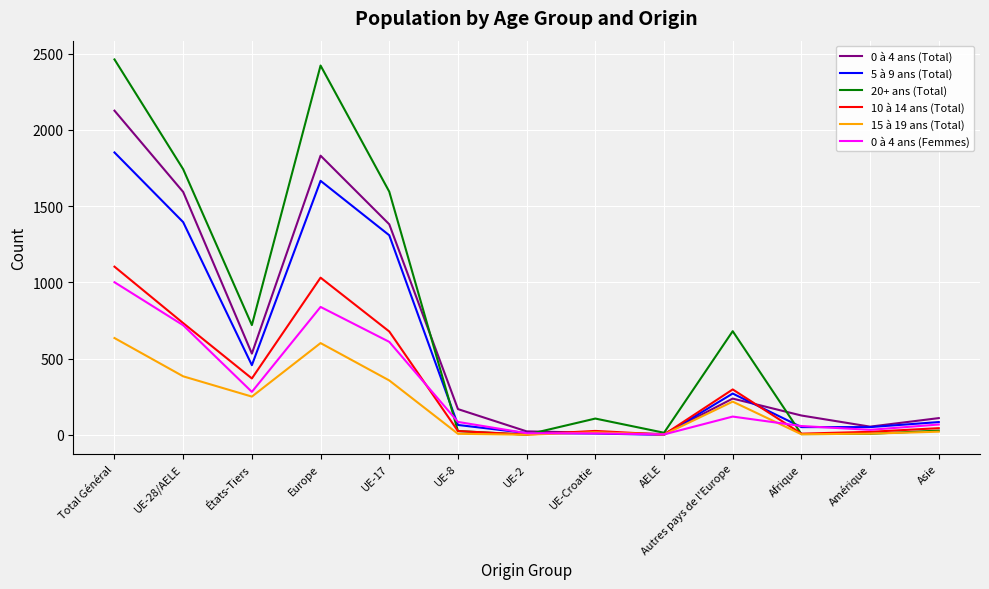

Is the value of 10 à 14 ans (Total) at UE-17 greater than the value of 0 à 4 ans (Femmes) at UE-8?

Yes